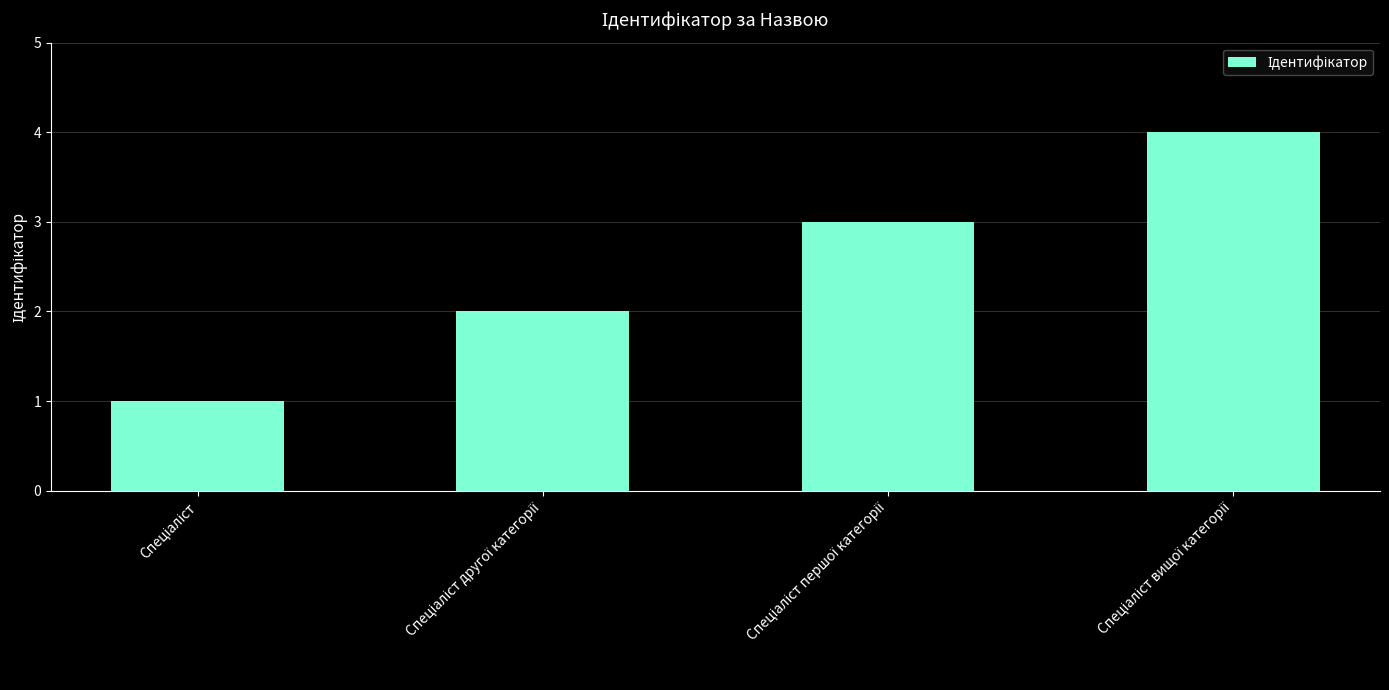

Count the values in the range 2 to 4.

3